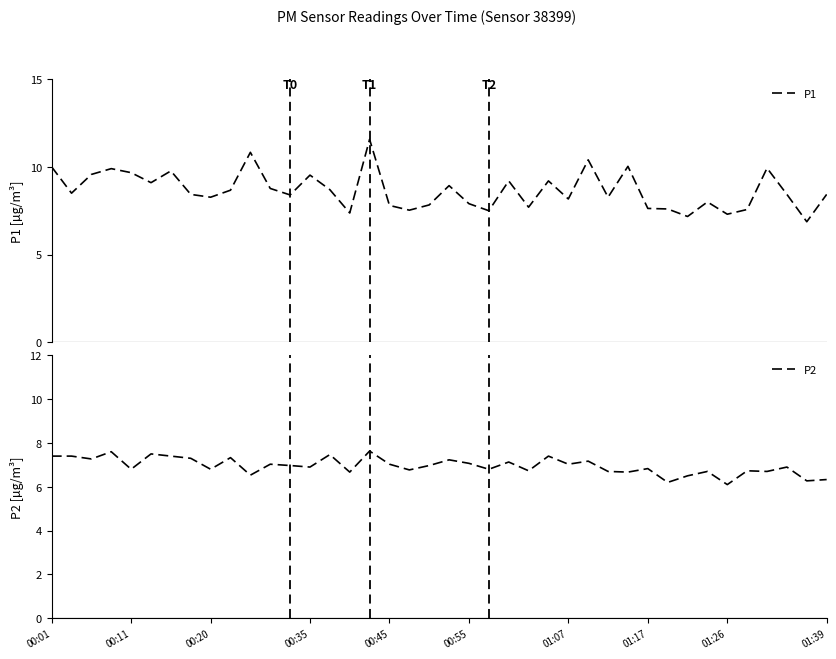

The value of P2 at 00:11 is 6.8. True or false?

True